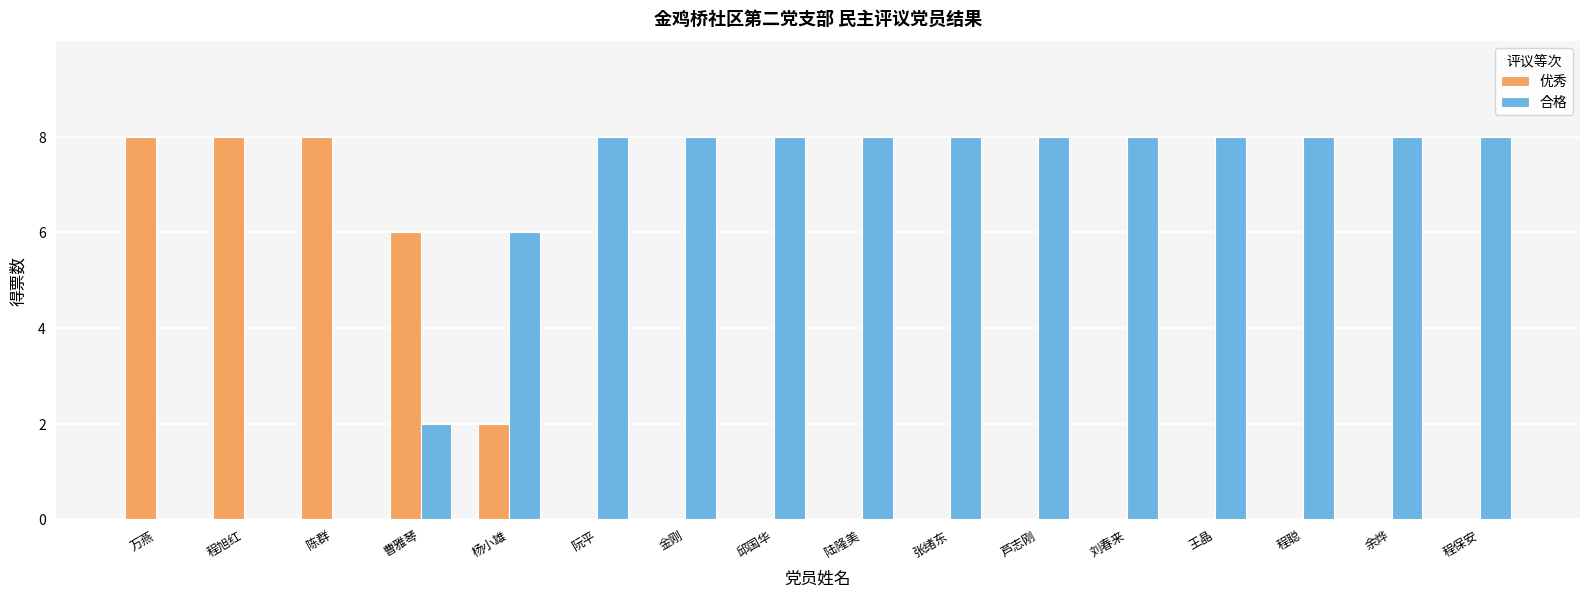

Is the value of 合格 at 芦志刚 greater than the value of 优秀 at 程聪?

Yes